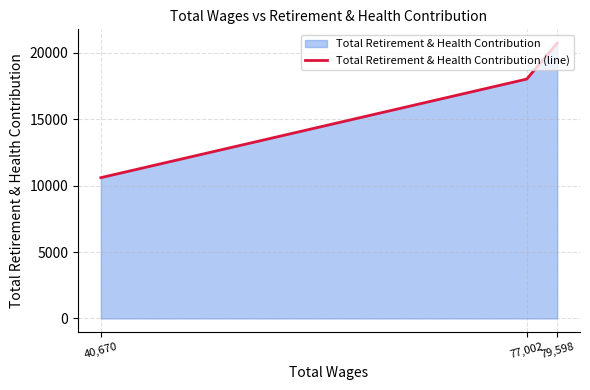

Where is the data nearest to the value 15668?

77,002